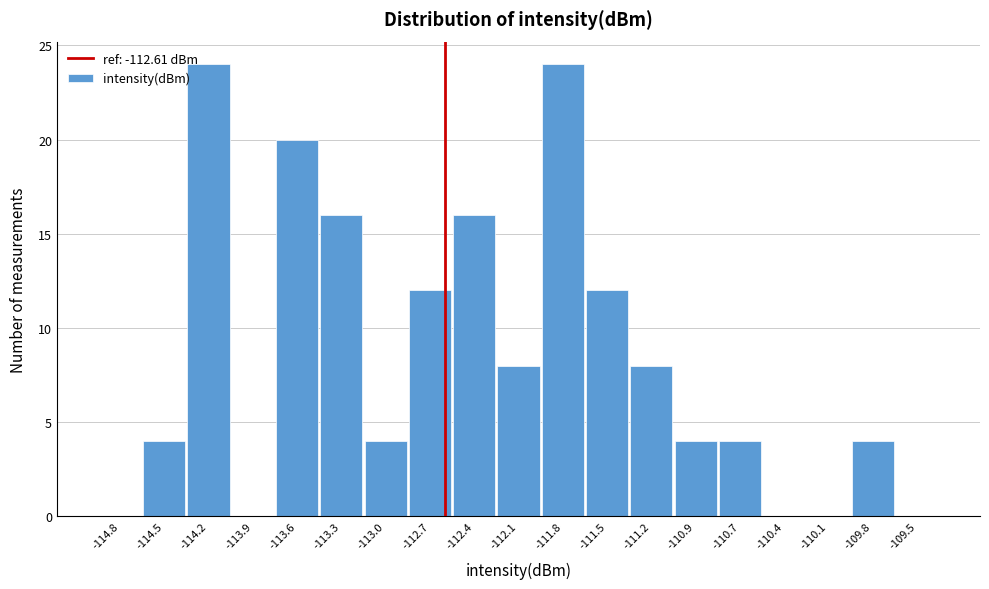

Reading left to right, list every bar in this chart as the range it spans on the x-axis followed by its height. Neither the bar edges nor the heights are printed on the chart, so give them approximately, as read against the axes.

-114.90 to -114.60: 0
-114.60 to -114.35: 4
-114.35 to -114.05: 24
-114.05 to -113.75: 0
-113.75 to -113.45: 20
-113.45 to -113.15: 16
-113.15 to -112.85: 4
-112.85 to -112.55: 12
-112.55 to -112.25: 16
-112.25 to -112.00: 8
-112.00 to -111.70: 24
-111.70 to -111.40: 12
-111.40 to -111.10: 8
-111.10 to -110.80: 4
-110.80 to -110.50: 4
-110.50 to -110.20: 0
-110.20 to -109.90: 0
-109.90 to -109.60: 4
-109.60 to -109.35: 0